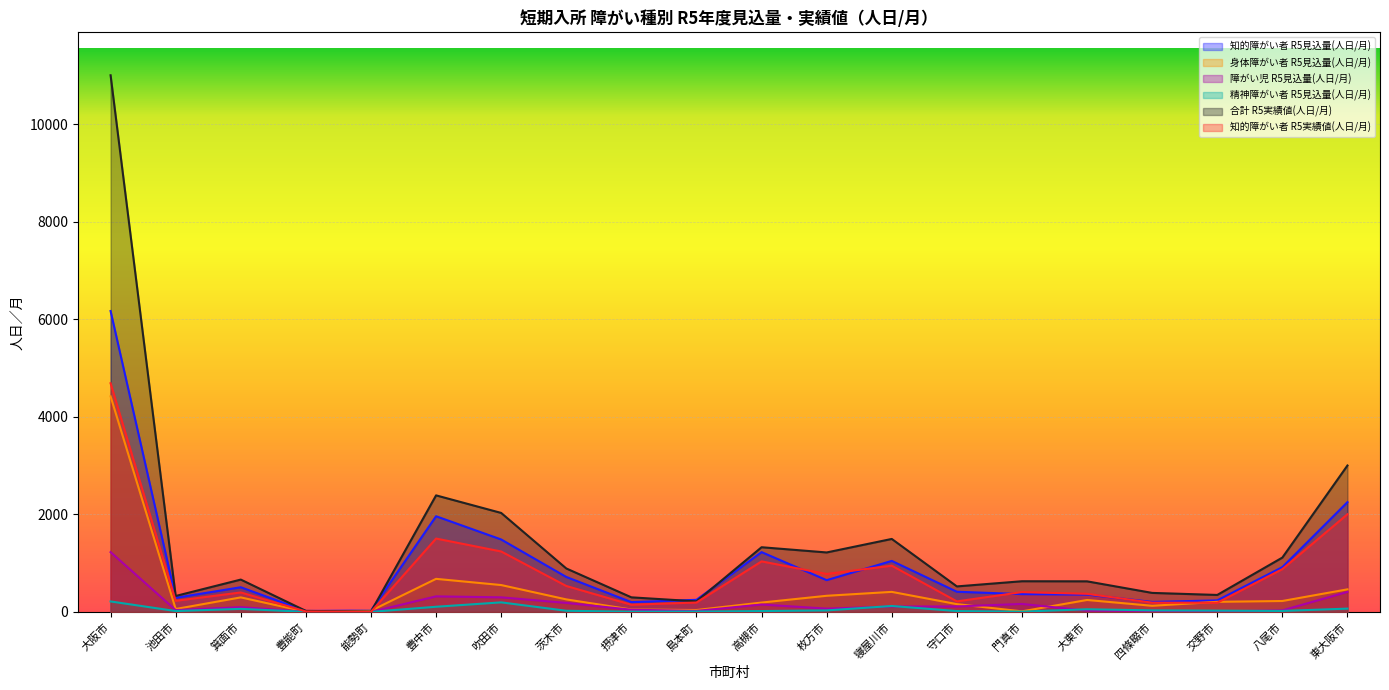

What is the maximum value for 知的障がい者 R5見込量(人日/月)?

6167